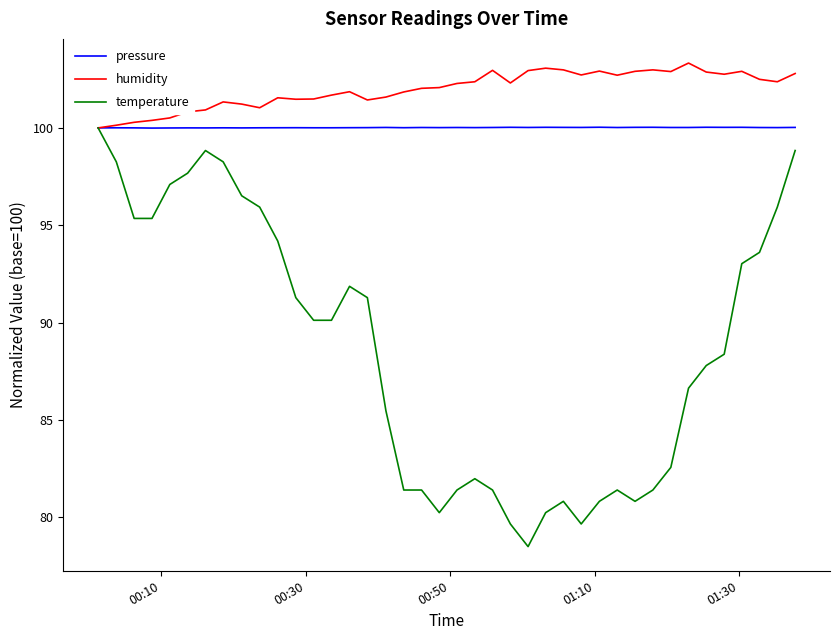

Which series has the largest total across all categories?

humidity